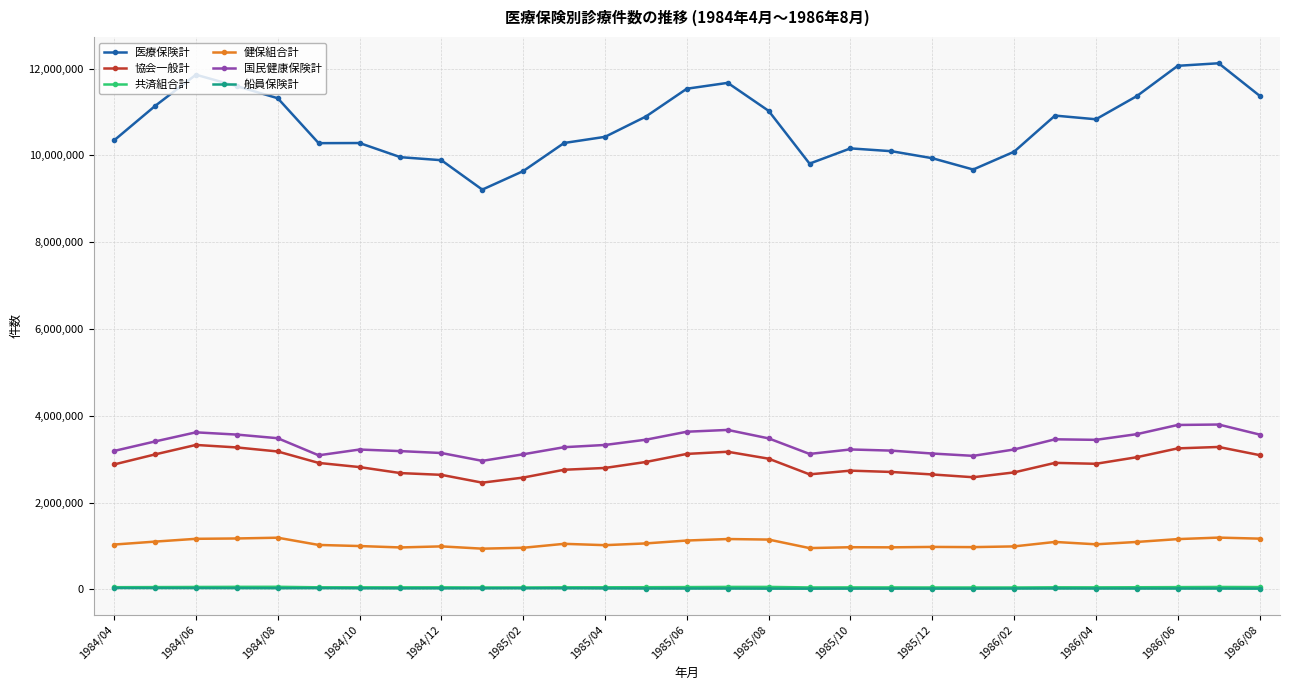

Which series has the largest range (max minus min)?

医療保険計